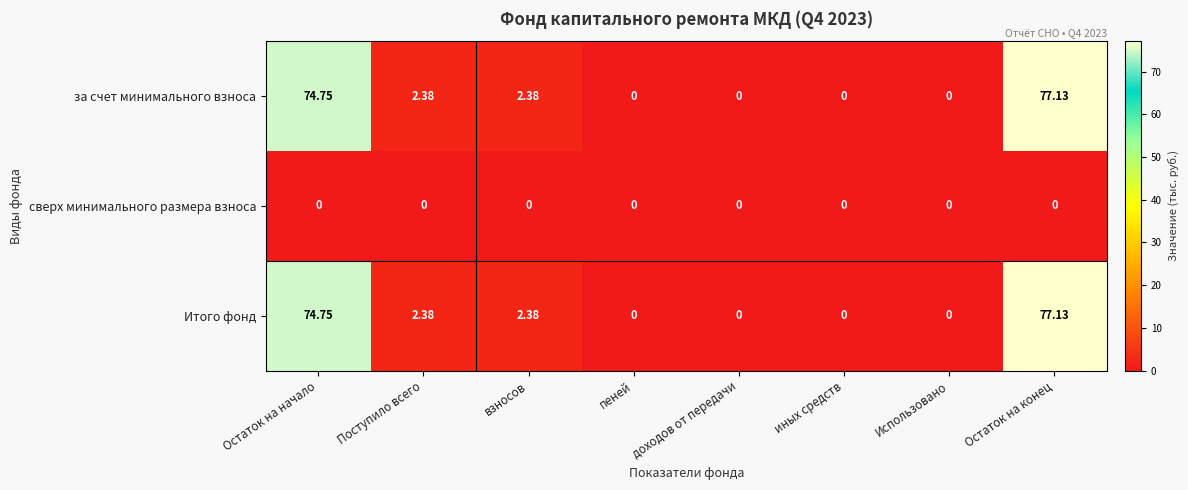

Is the value of за счет минимального взноса at Остаток на конец greater than the value of Итого фонд at Поступило всего?

Yes